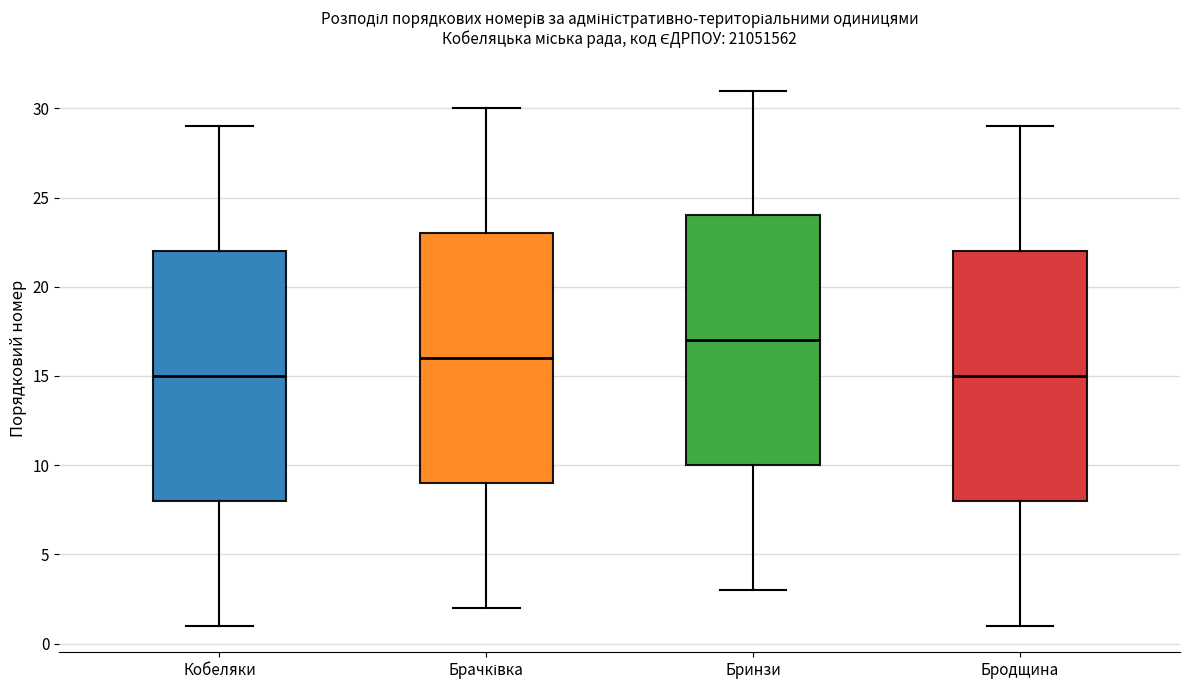

Reading left to right, transcribe this box plot: for each box, give where its median line is, the range the box spans, and where its two whiskers end, as read against the y-axis. The values are not printed on the chart, so give them approximately, as read against the axis.

Кобеляки: median 15, box 8 to 22, whiskers 1 to 29
Брачківка: median 16, box 9 to 23, whiskers 2 to 30
Бринзи: median 17, box 10 to 24, whiskers 3 to 31
Бродщина: median 15, box 8 to 22, whiskers 1 to 29